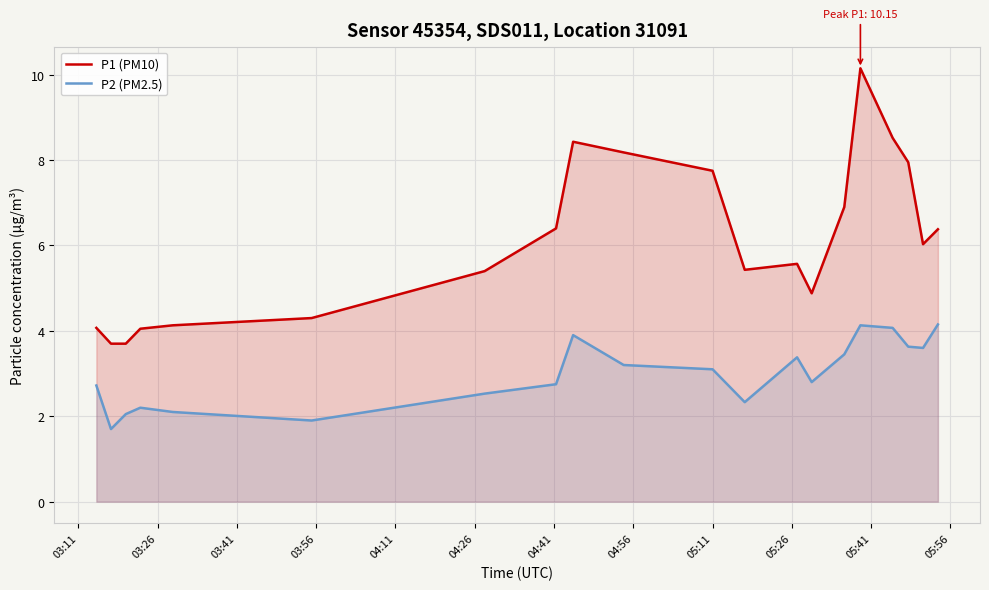

Does the chart display data point markers on the line(s)?

No